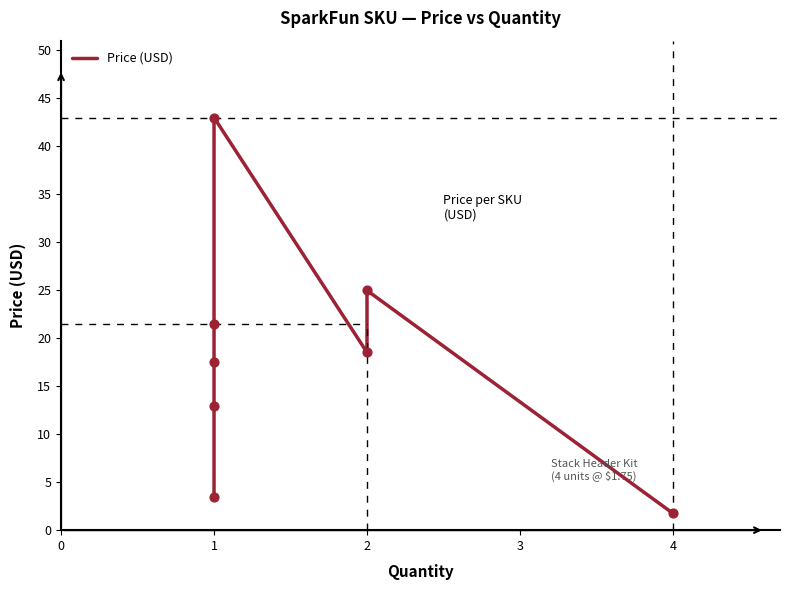

Between 1 and 4, which is larger?

1